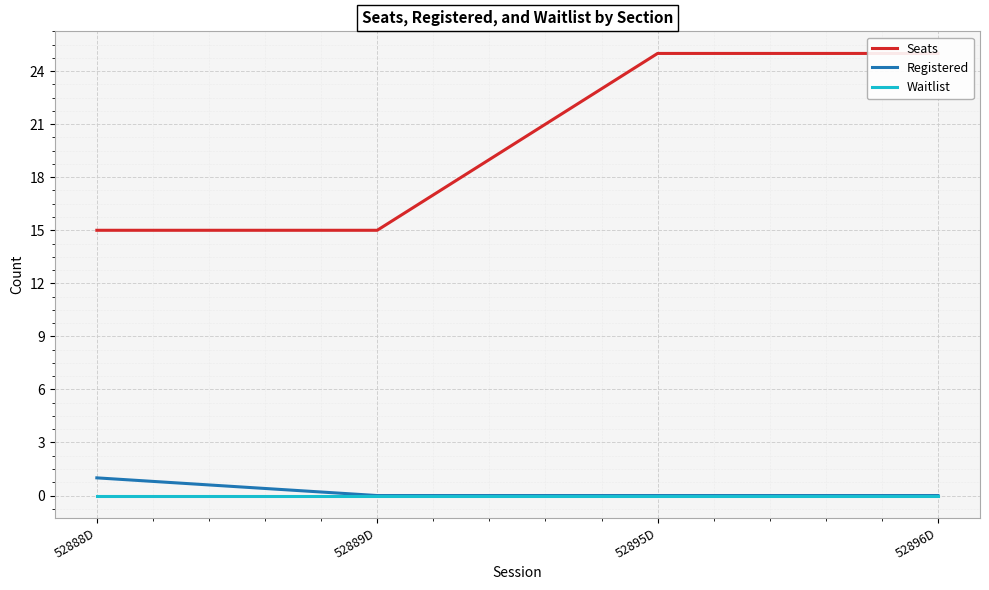

What is the label of the 2nd point from the left?

52889D